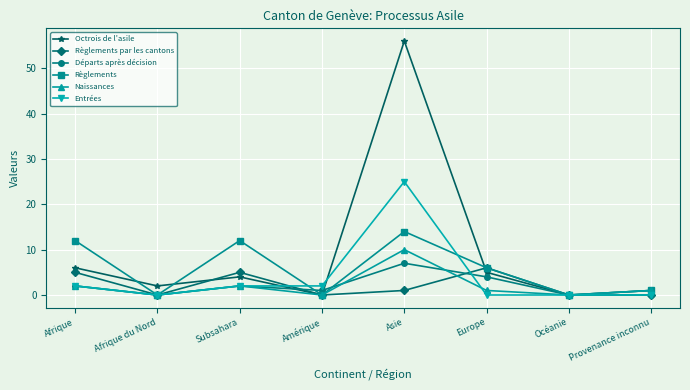

Does the chart have visible grid lines?

Yes